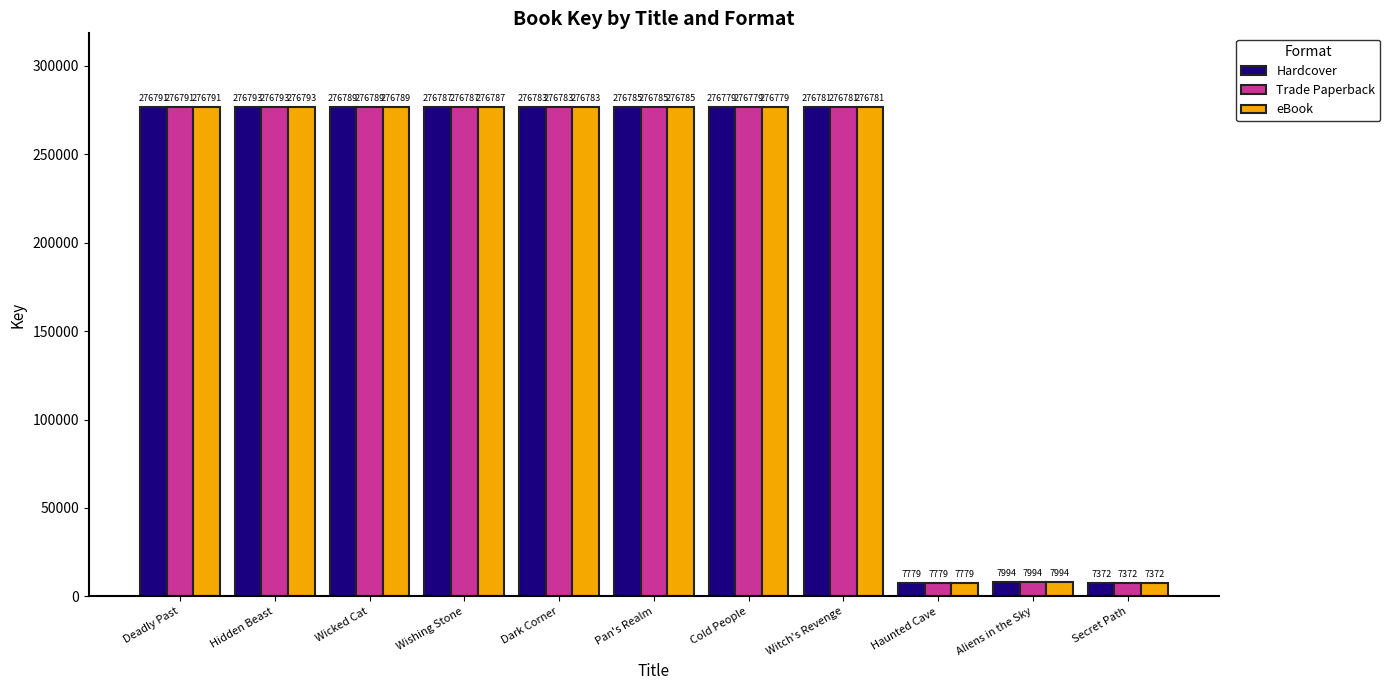

At which label does eBook reach its minimum?

Secret Path